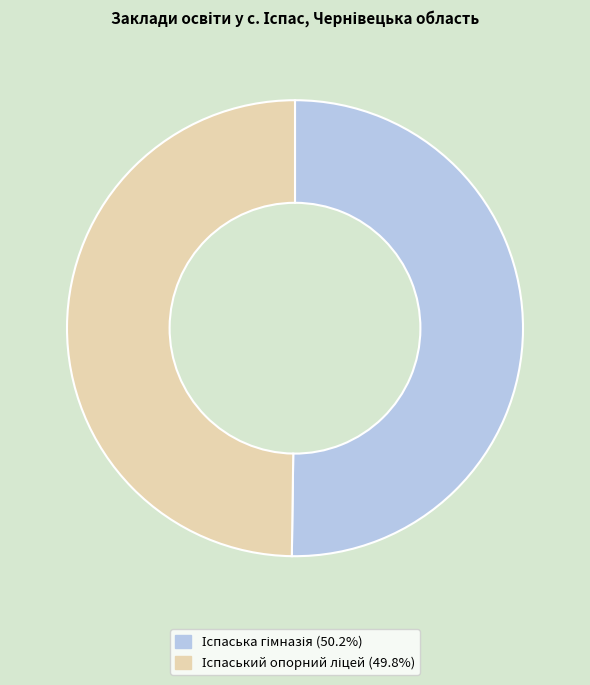

How many slices are in this pie chart?

2